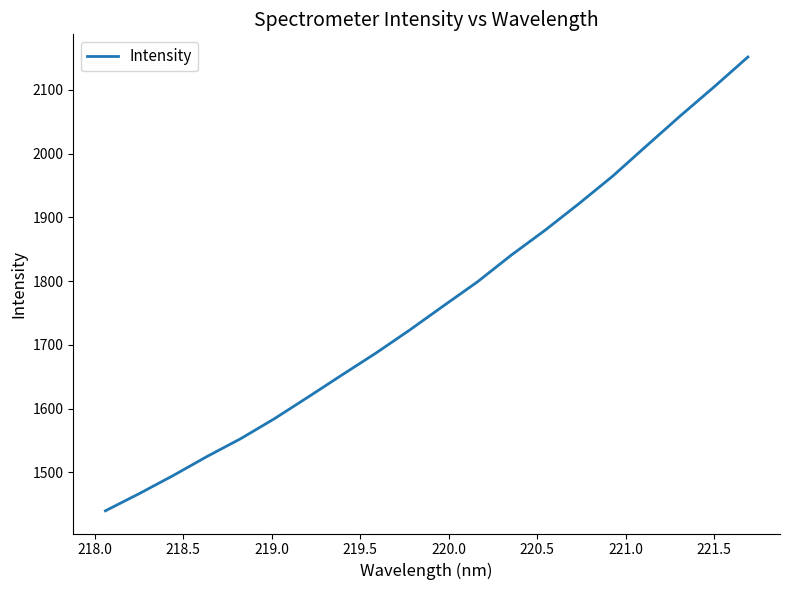

What is the minimum value shown in the chart?

1439.6